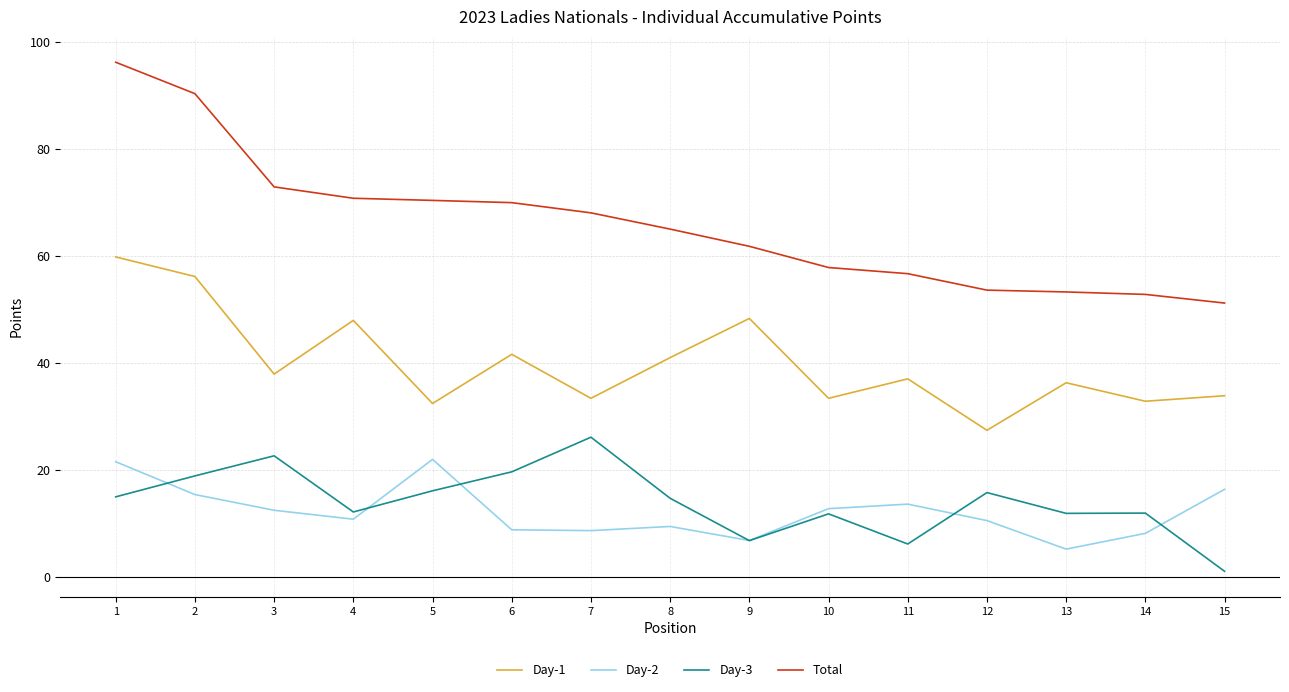

What is the sum of all Total values?

991.1